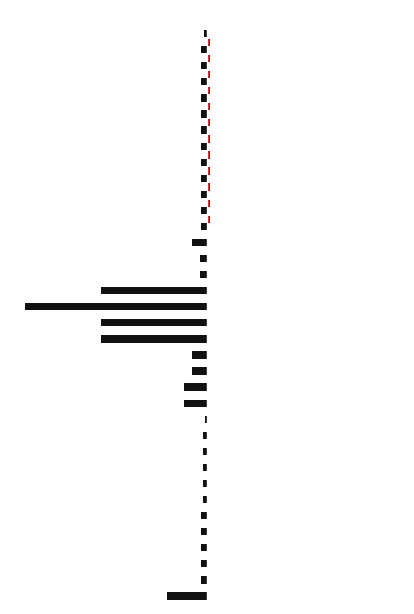

Which label corresponds to the largest value in the chart?

23